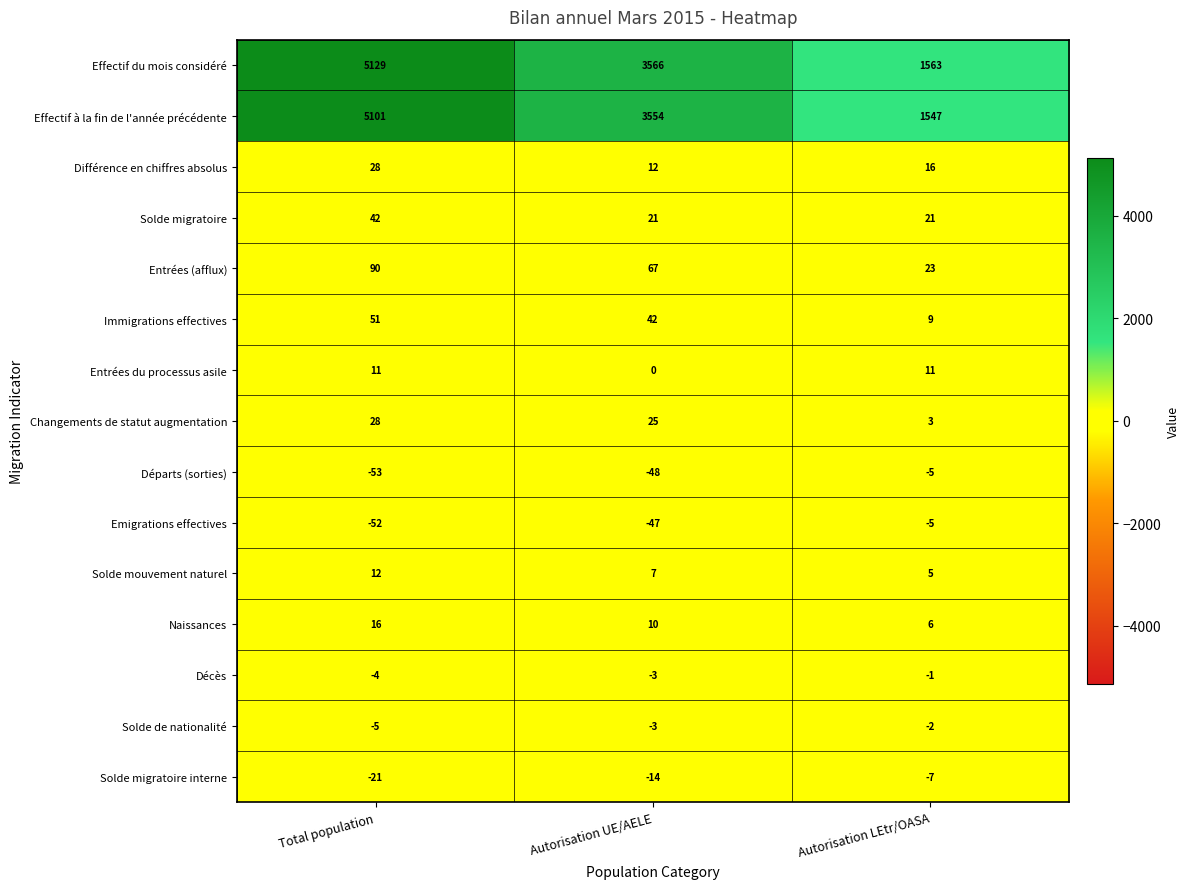

What is the highest value of the Départs (sorties) series?

-5